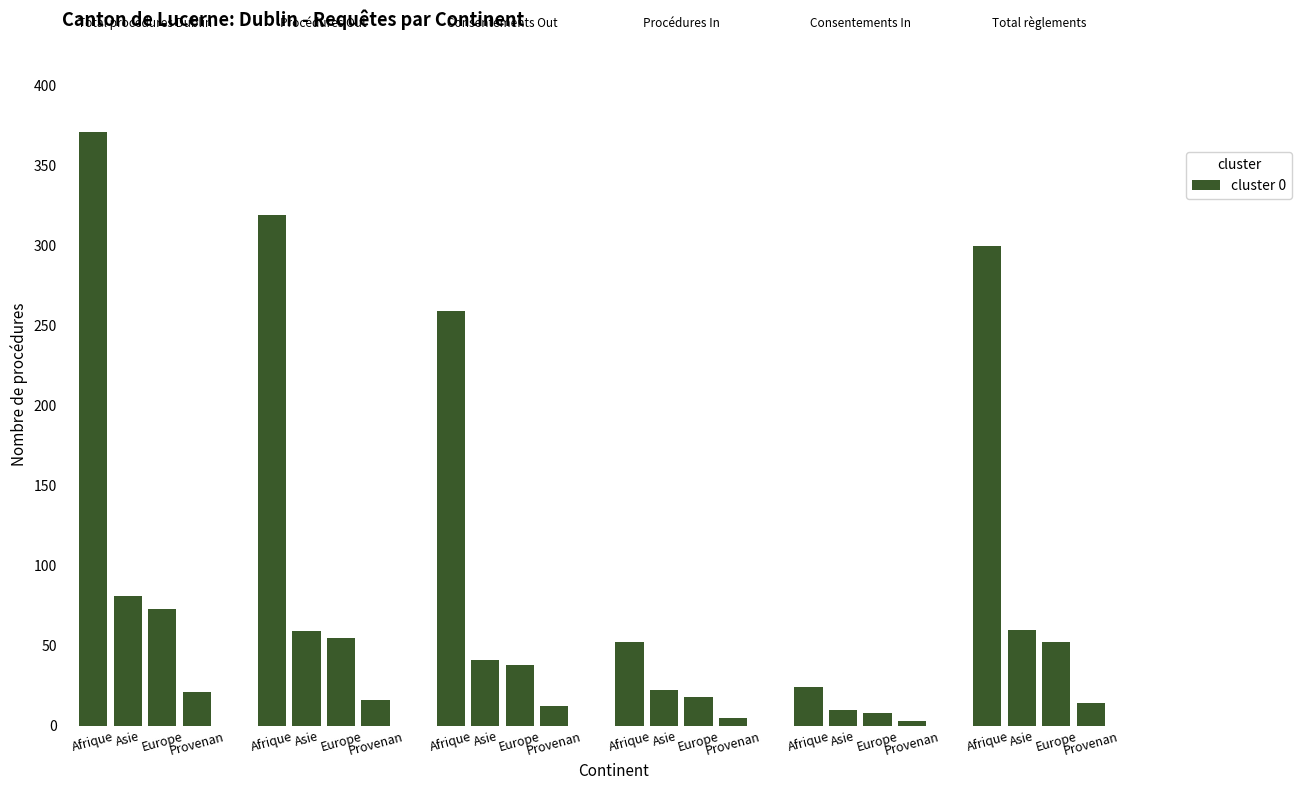

Reading left to right, extract all data points from this chart.

Total procédures Dublin: Afrique=371	Asie=81	Europe=73	Provenance inconnu=21	Amérique=0	Océanie=0
Procédures Out: Afrique=319	Asie=59	Europe=55	Provenance inconnu=16	Amérique=0	Océanie=0
Consentements Out: Afrique=259	Asie=41	Europe=38	Provenance inconnu=12	Amérique=0	Océanie=0
Procédures In: Afrique=52	Asie=22	Europe=18	Provenance inconnu=5	Amérique=0	Océanie=0
Consentements In: Afrique=24	Asie=10	Europe=8	Provenance inconnu=3	Amérique=0	Océanie=0
Total règlements: Afrique=300	Asie=60	Europe=52	Provenance inconnu=14	Amérique=0	Océanie=0